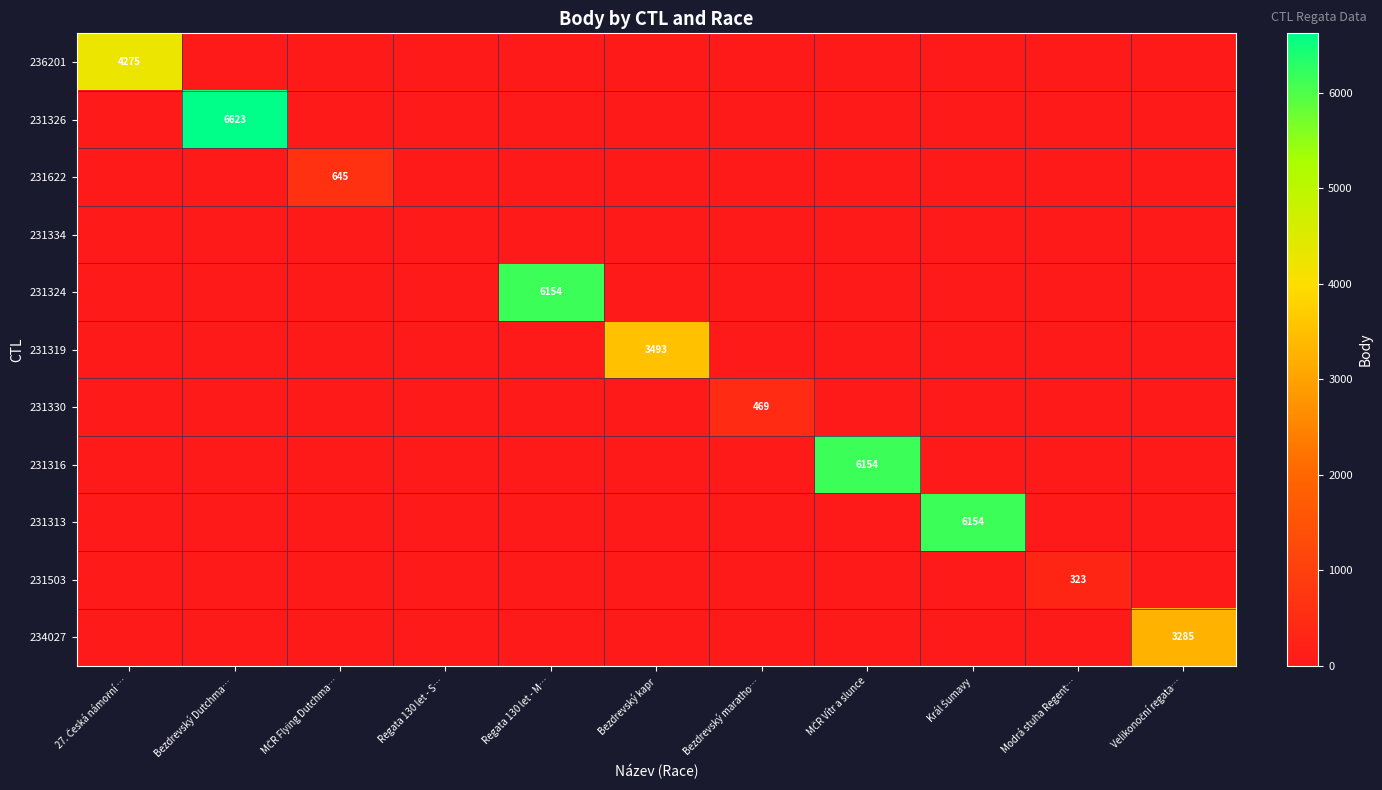

The value of 236201 at Velikonoční regata… is -1614. True or false?

False